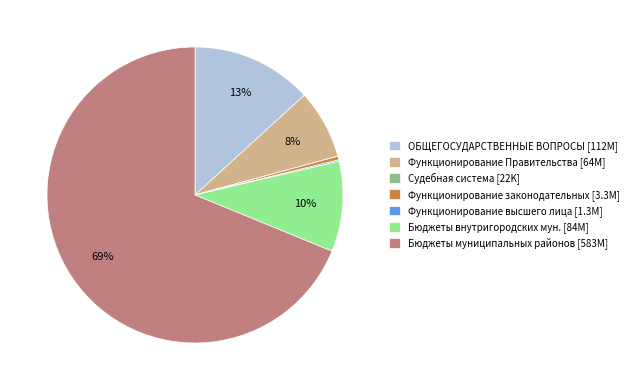

Which slice is the largest?

Бюджеты муниципальных районов [583M]